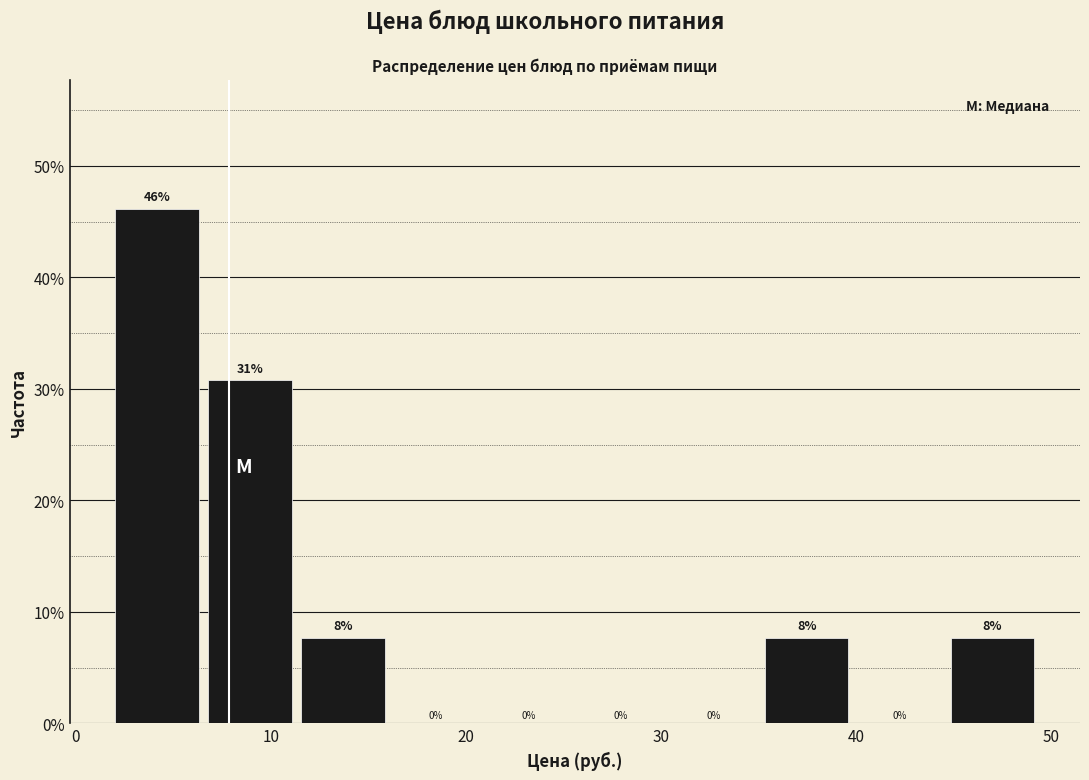

Over which range of the x-axis is the bar tallest?

2 to 7